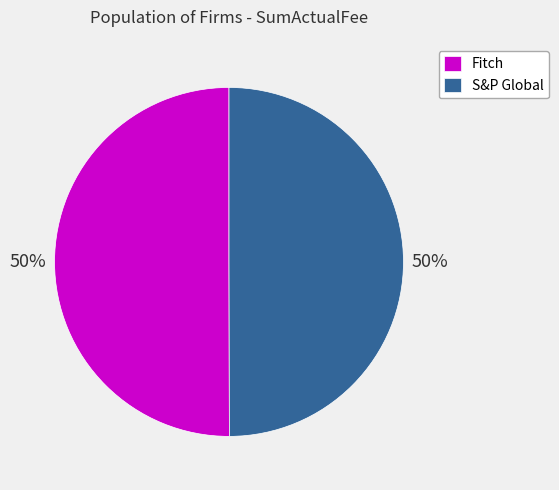

To the nearest percent, what is the average slice percentage?

50%